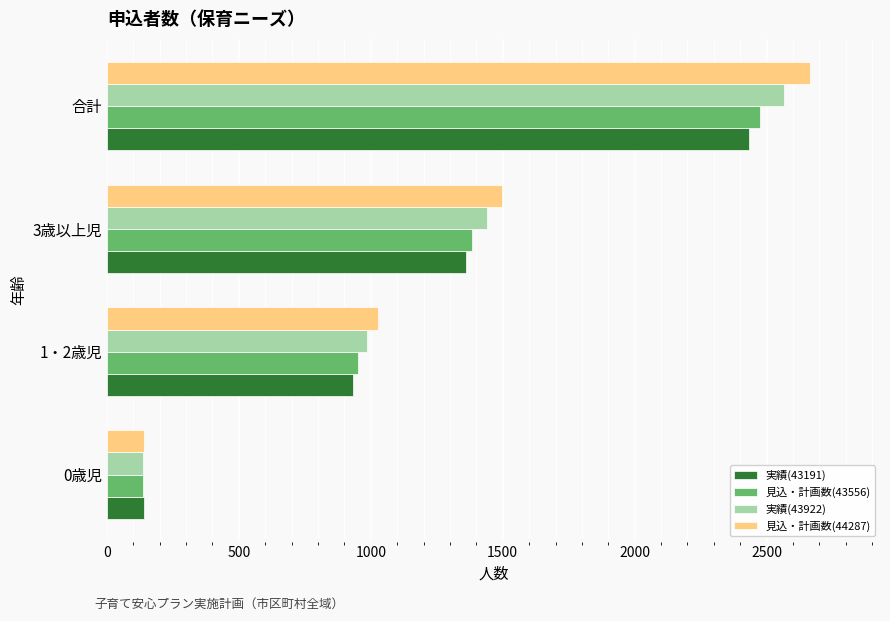

What is the difference between the maximum and second lowest values in the 実績(43922) series?

1578